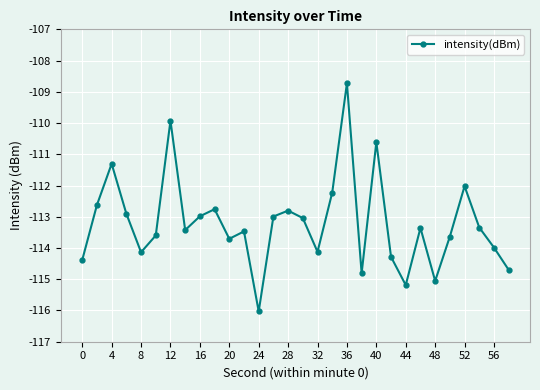

How many data points does each series have?

30